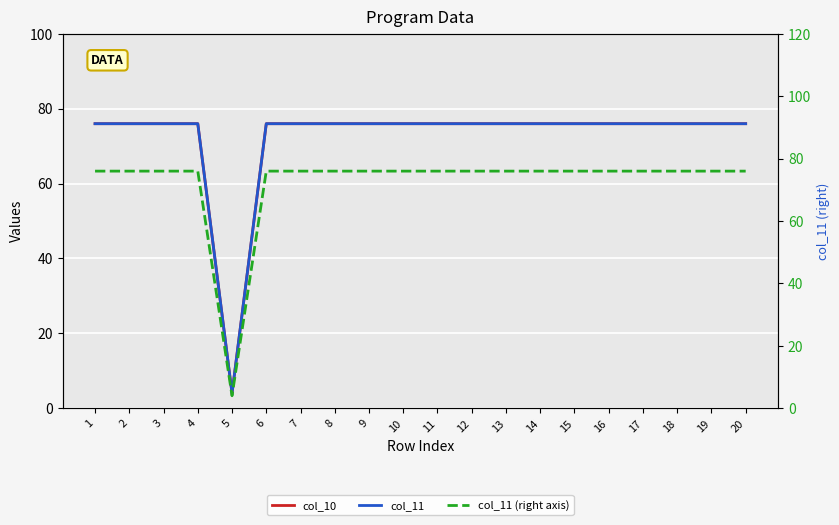

List the series in order of their peak value, highest first.

col_10, col_11, col_11 (right axis)